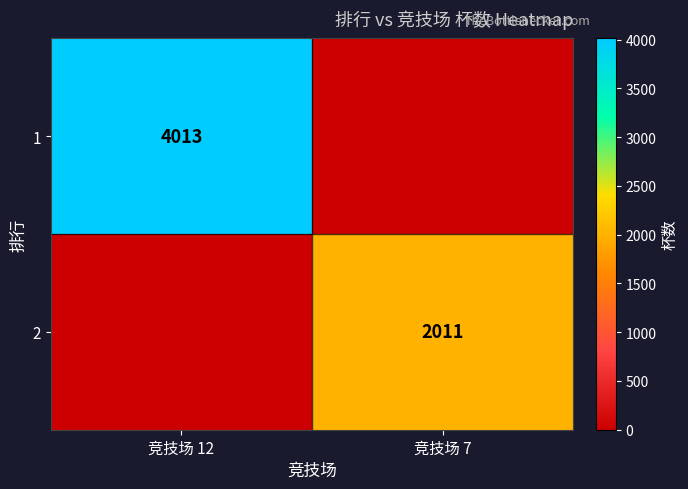

The value of 1 at 竞技场 12 is 961. True or false?

False